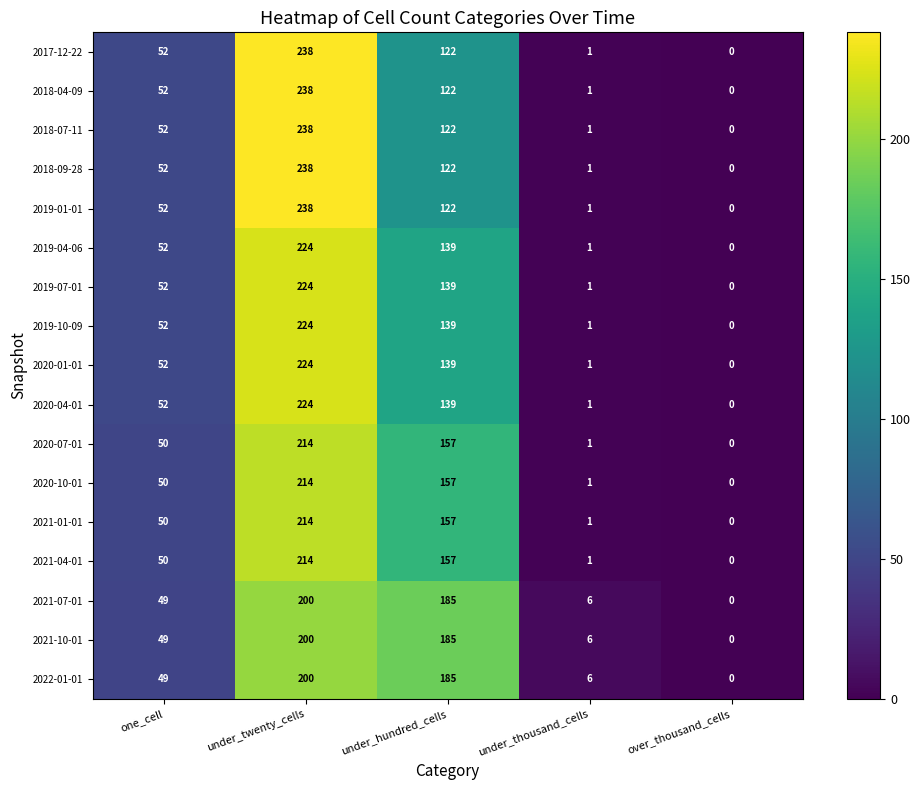

The 2017-12-22 series shows 101 at over_thousand_cells. True or false?

False